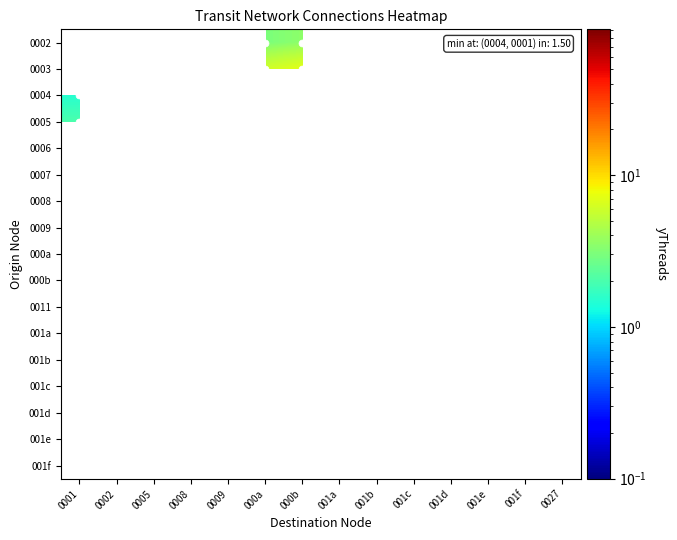

Which category has the lowest value across all series?

0001